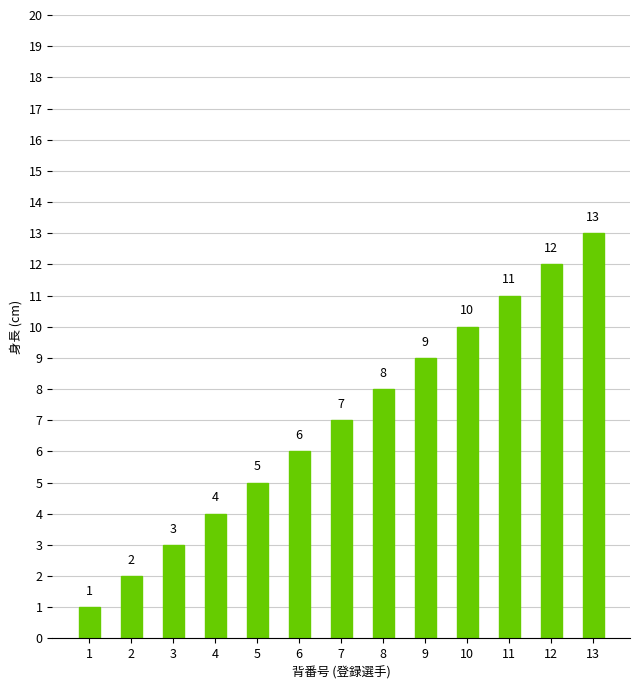

Reading left to right, transcribe all the data shown in this chart.

1=1	2=2	3=3	4=4	5=5	6=6	7=7	8=8	9=9	10=10	11=11	12=12	13=13